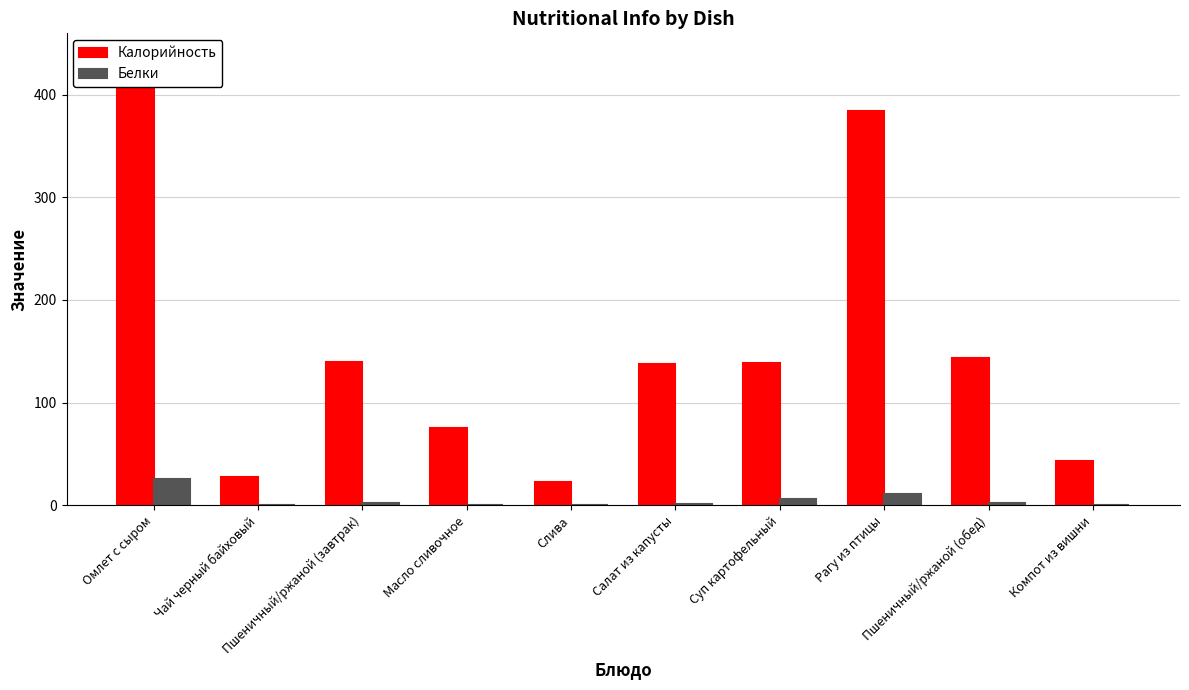

What is the highest value of the Белки series?

25.3